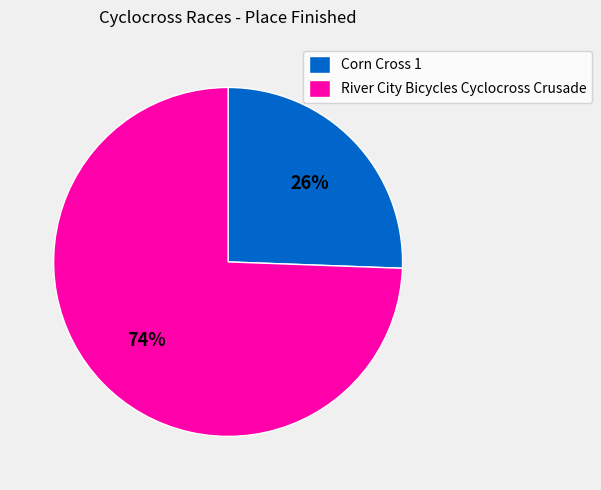

Which slice is the smallest?

Corn Cross 1